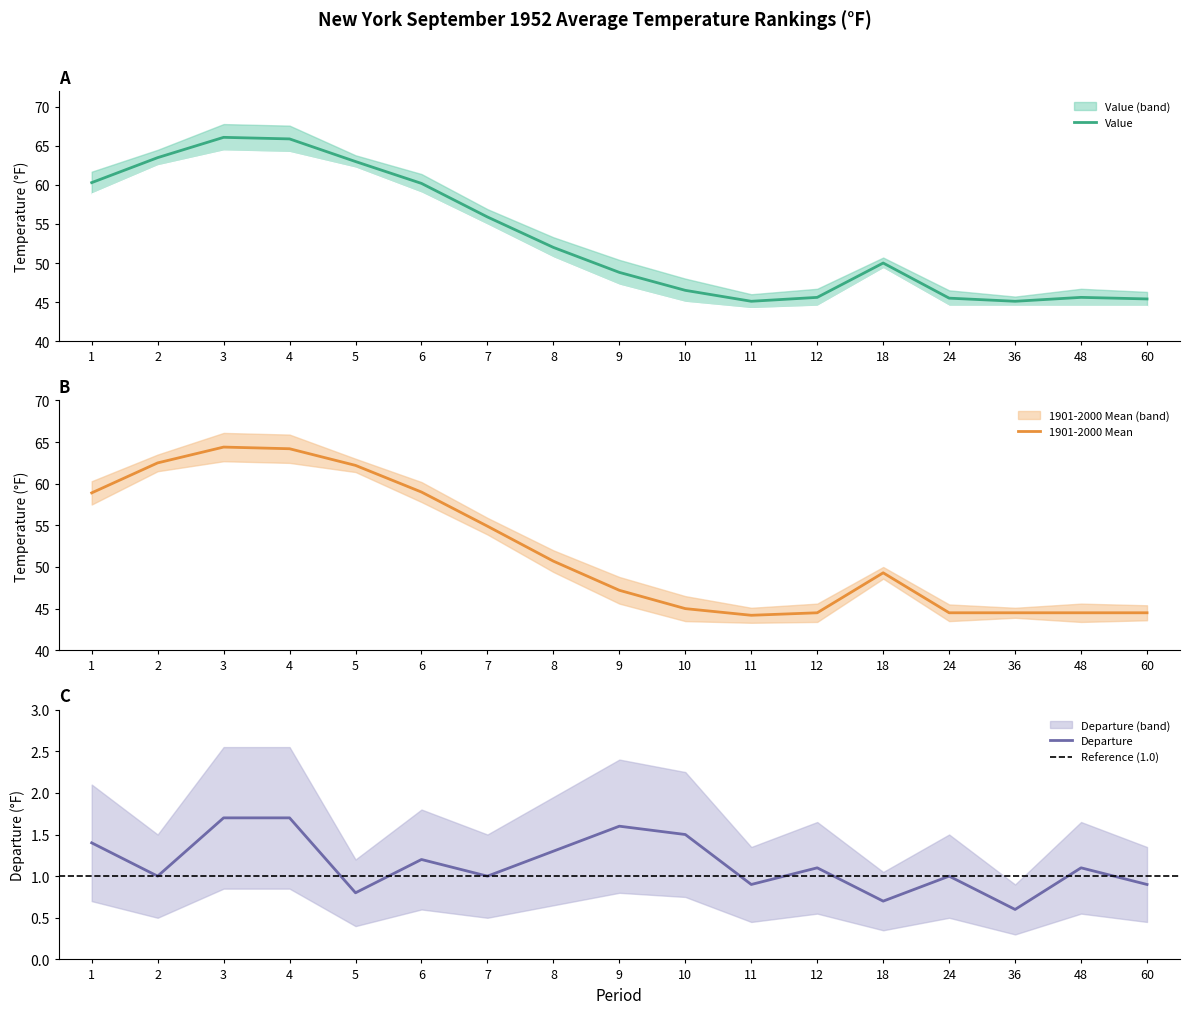

How many series are shown in this chart?

3